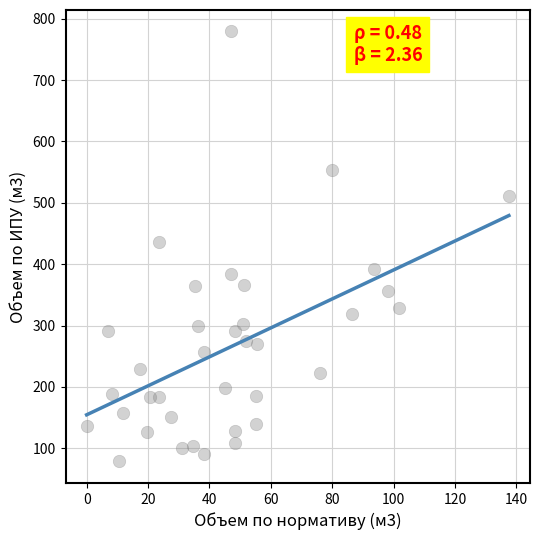

What is the range of X values (max minus min)?

137.6